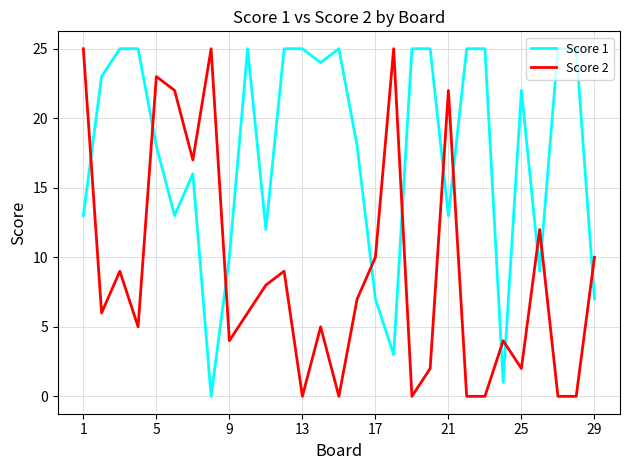

What is the maximum value shown in the chart?

25